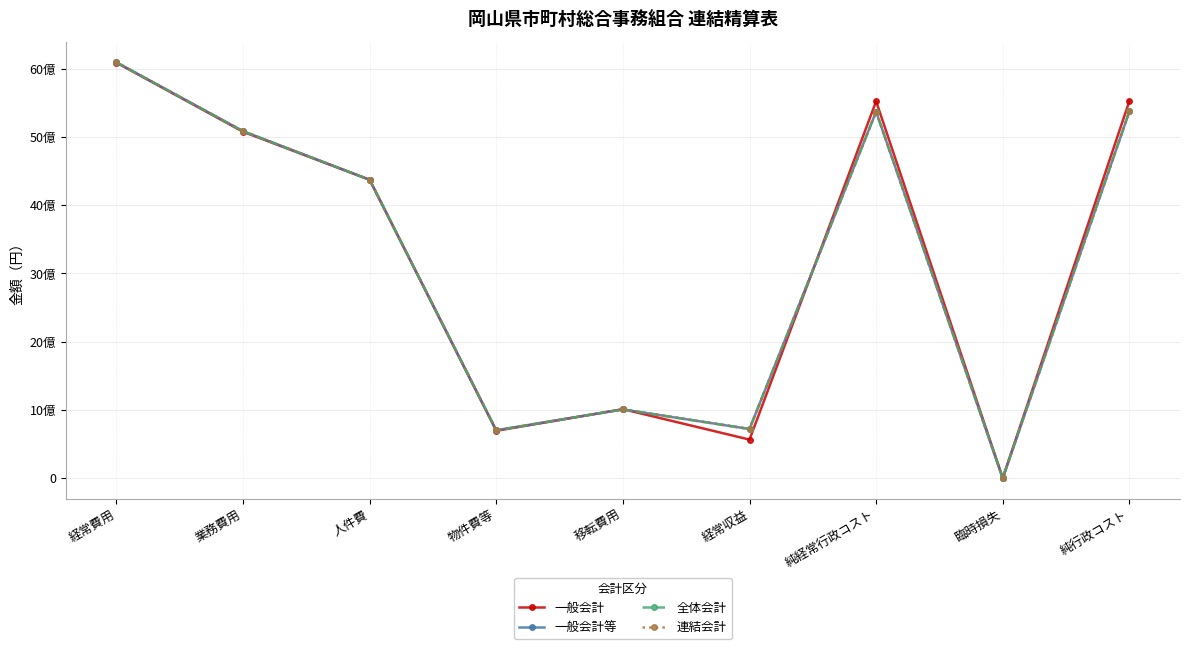

Where is 全体会計 nearest to the value 3046806585?

人件費